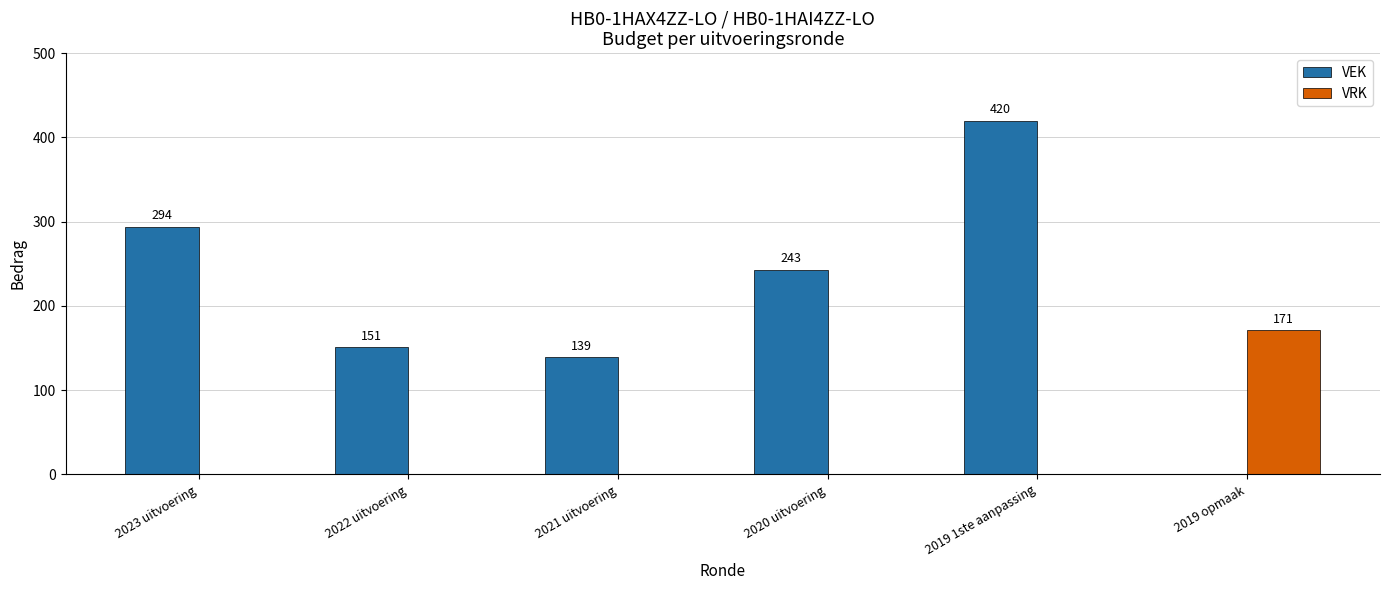

What value does the VRK series have at 2019 opmaak, to the nearest 10?

170